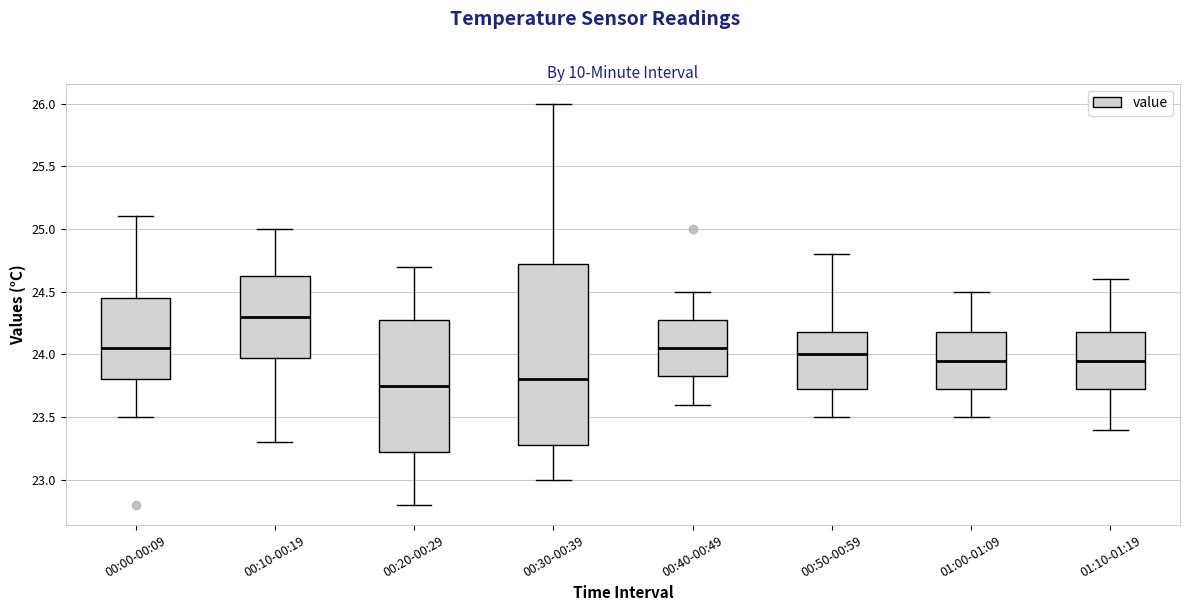

Reading left to right, read every box against the y-axis: the position of its median line, the range the box covers, and the ends of its whiskers. The values are not printed on the chart, so give them approximately, as read against the axis.

00:00-00:09: median 24.05, box 23.80 to 24.45, whiskers 23.50 to 25.10
00:10-00:19: median 24.30, box 24.00 to 24.65, whiskers 23.30 to 25.00
00:20-00:29: median 23.75, box 23.25 to 24.30, whiskers 22.80 to 24.70
00:30-00:39: median 23.80, box 23.30 to 24.75, whiskers 23.00 to 26.00
00:40-00:49: median 24.05, box 23.85 to 24.30, whiskers 23.60 to 24.50
00:50-00:59: median 24.00, box 23.75 to 24.20, whiskers 23.50 to 24.80
01:00-01:09: median 23.95, box 23.75 to 24.20, whiskers 23.50 to 24.50
01:10-01:19: median 23.95, box 23.75 to 24.20, whiskers 23.40 to 24.60